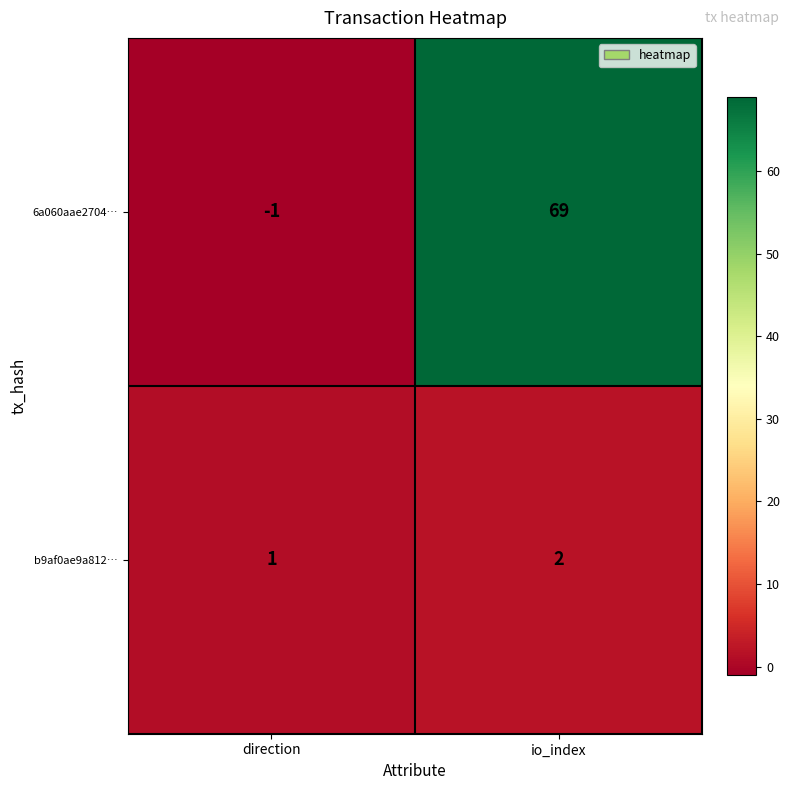

Where is 6a060aae2704… nearest to the value 34?

direction